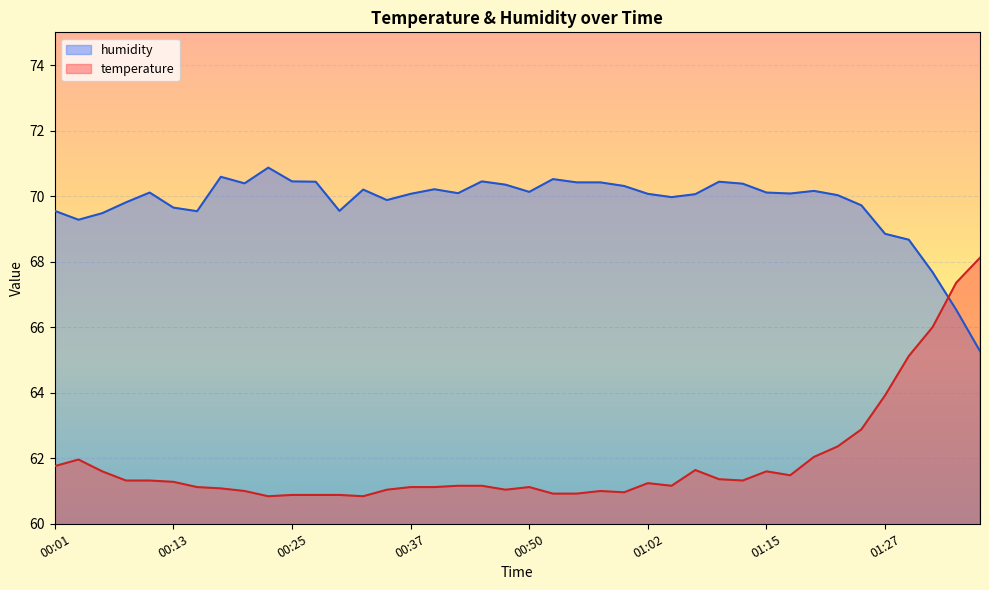

Which series ends up on top after the final intersection of temperature and humidity?

temperature